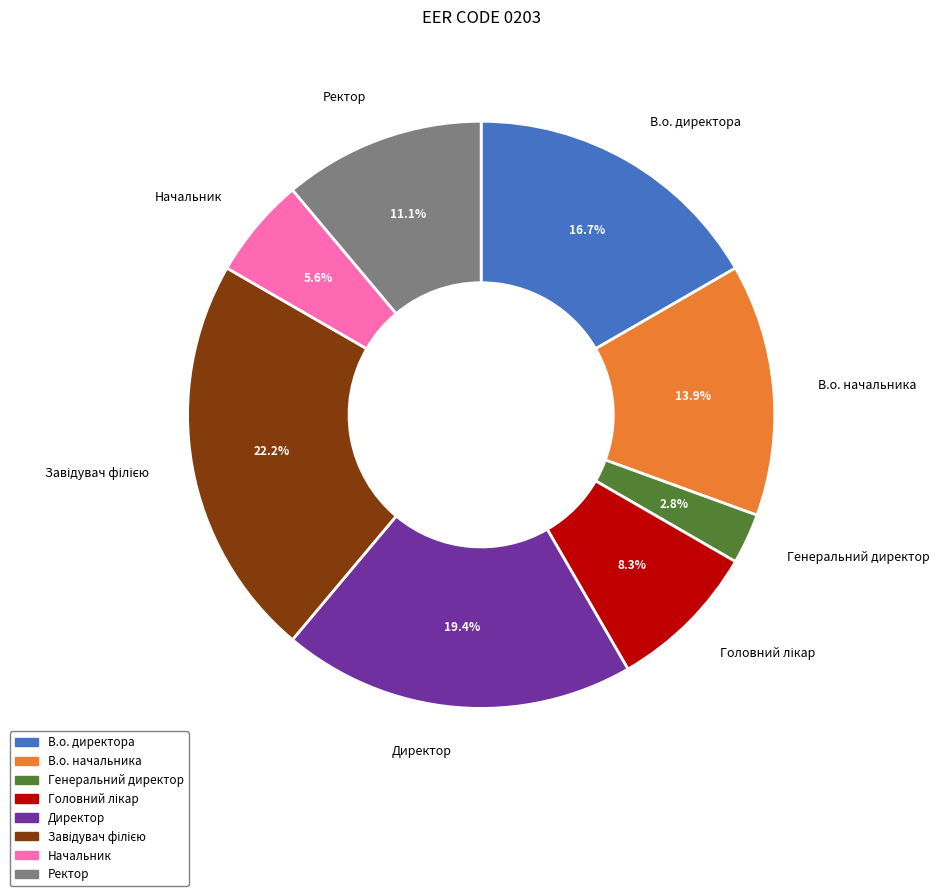

To the nearest percent, what percentage of the pie is Директор?

19%